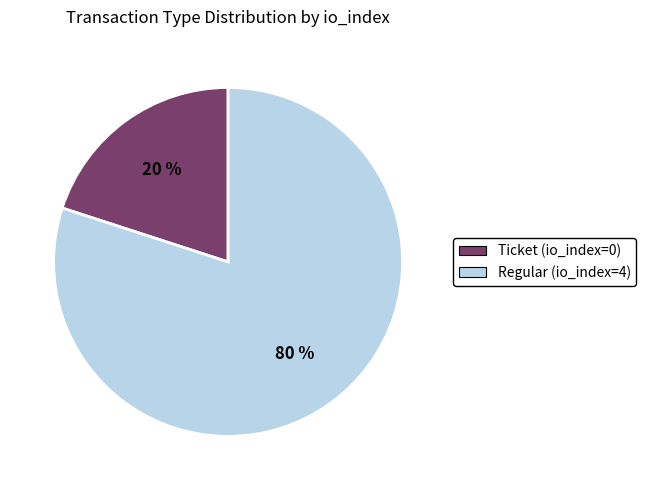

Between Ticket (io_index=0) and Regular (io_index=4), which is larger?

Regular (io_index=4)